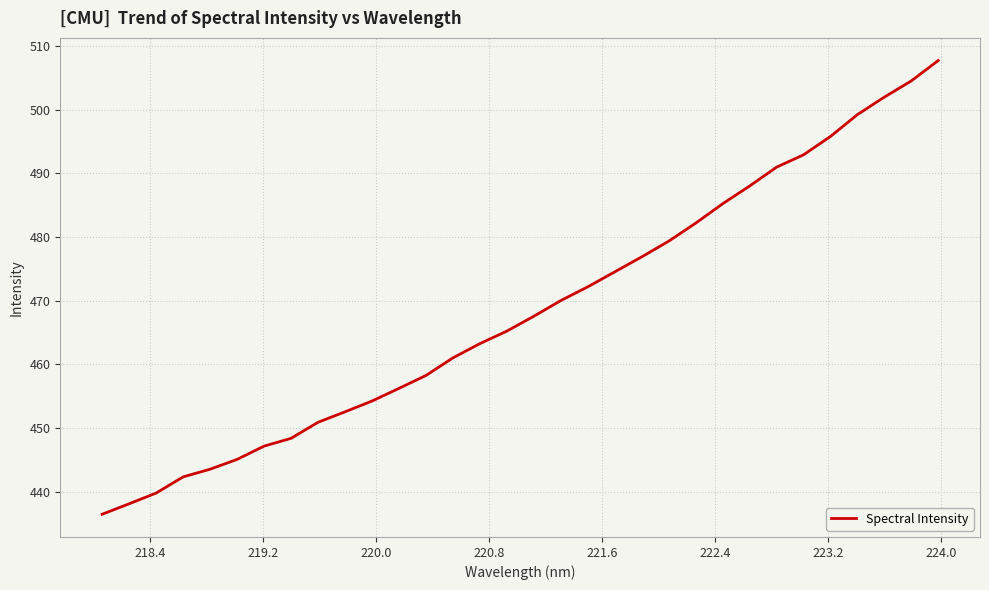

True or false: there are more than 0 points higher than both neighbors.

False